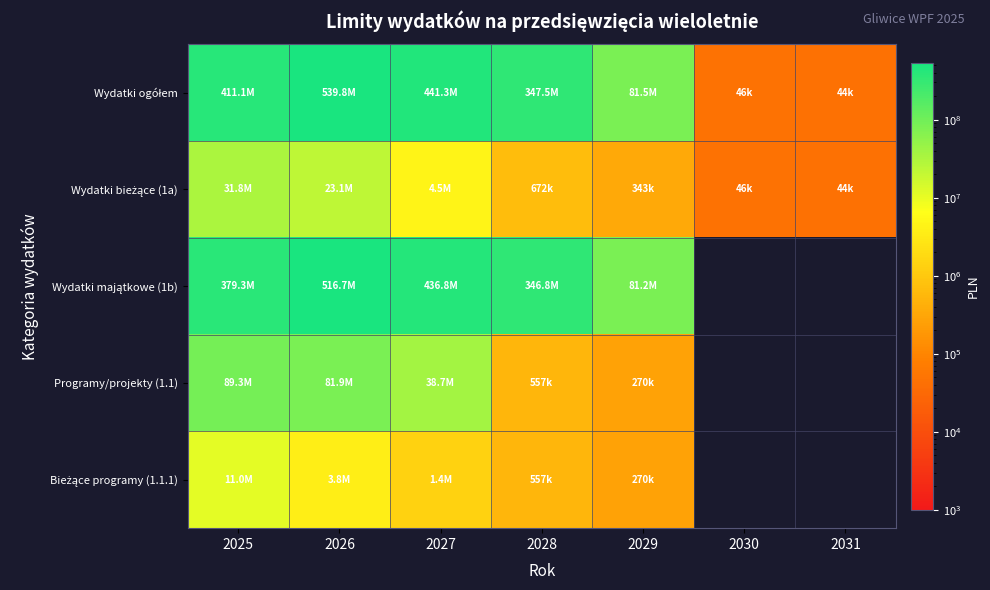

At which category does the chart reach its minimum across all series?

2030